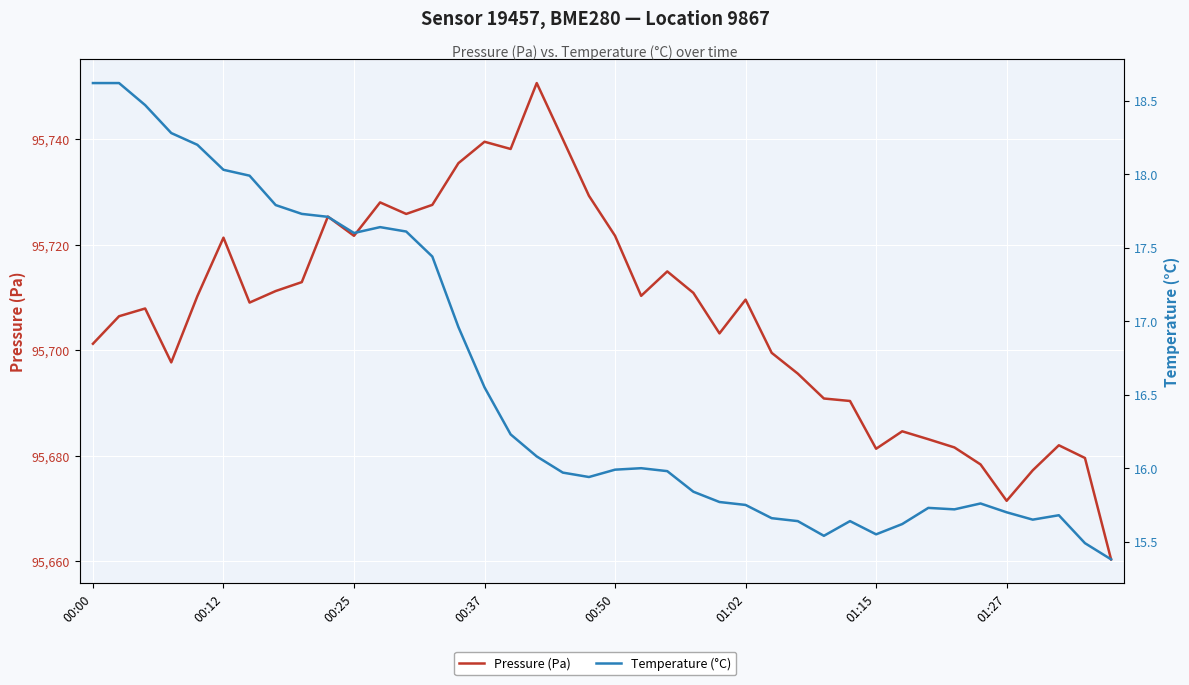

Where is the first local minimum for Temperature (°C)?

00:25